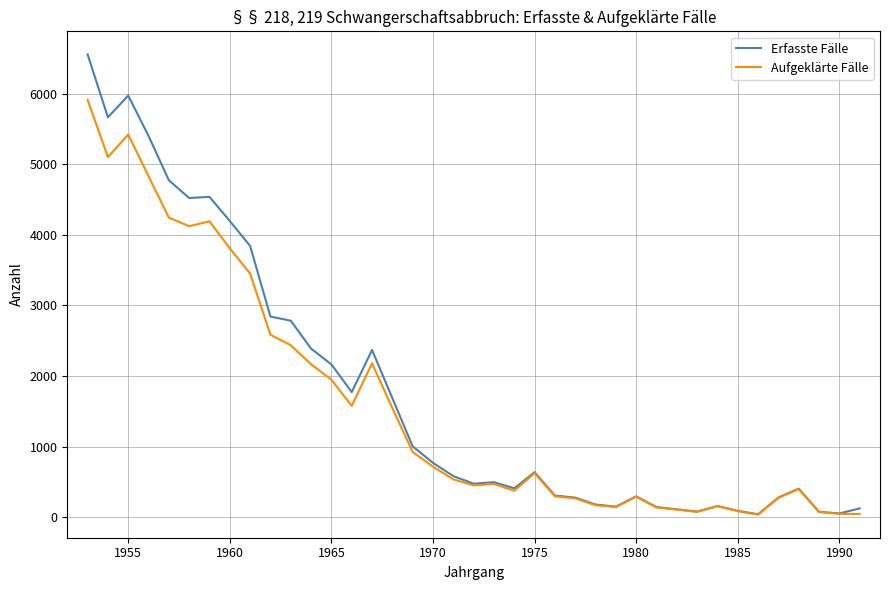

Which series has the largest range (max minus min)?

Erfasste Fälle